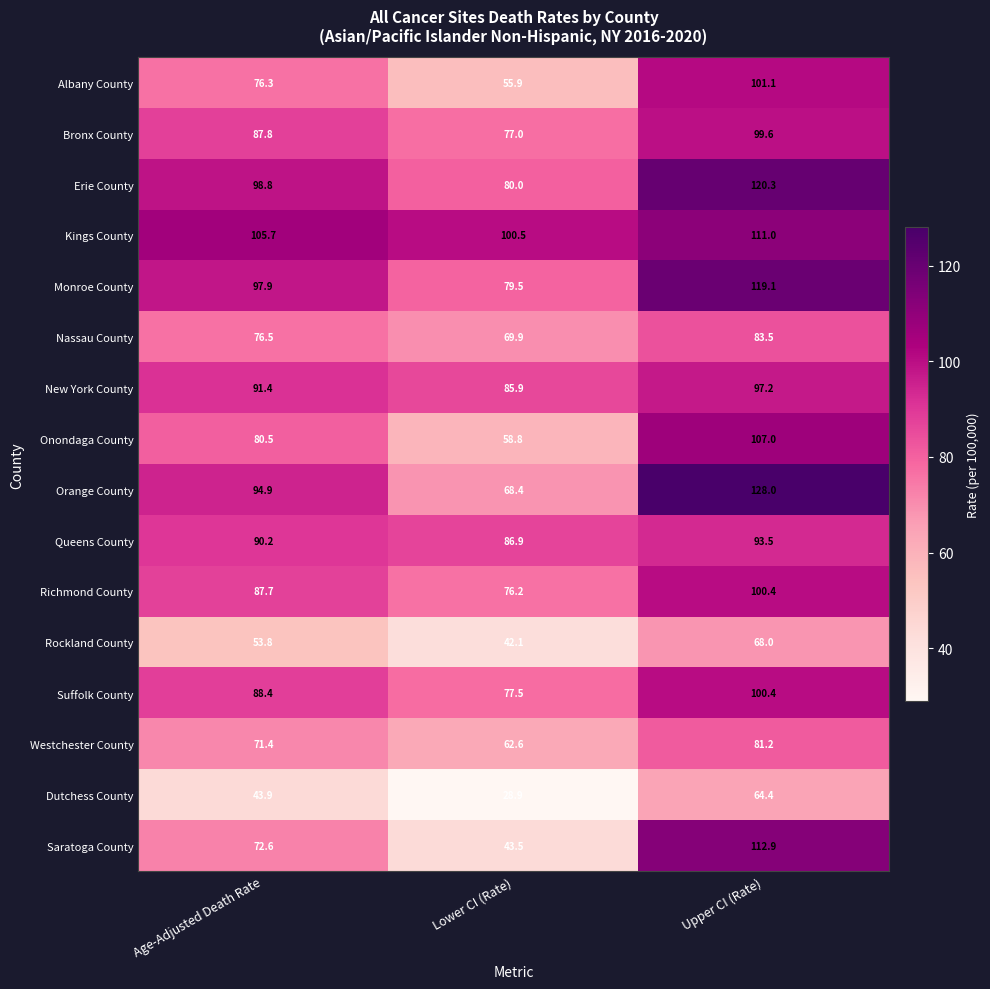

What is the sum of the Orange County values at Lower CI (Rate) and Age-Adjusted Death Rate?

163.3